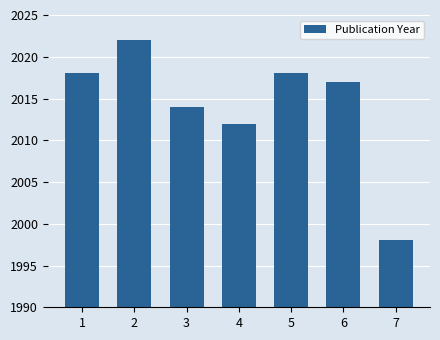

What is the smallest value displayed?

1998